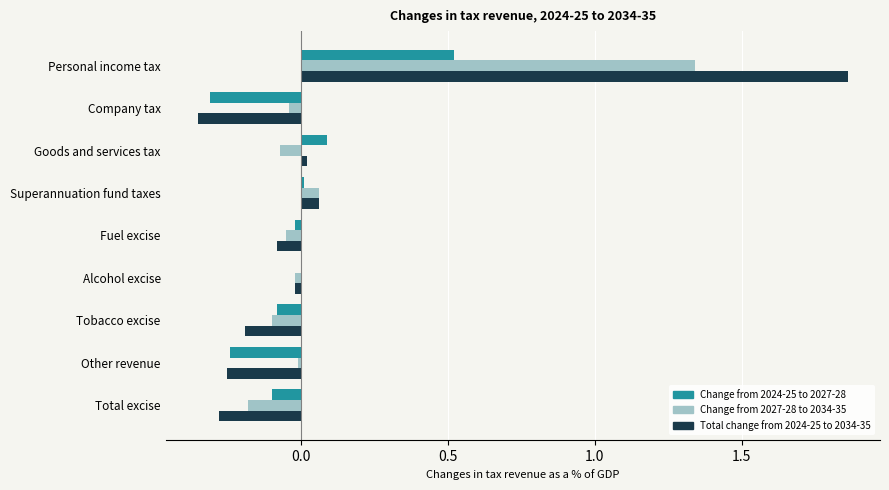

How many distinct data groups are displayed?

3